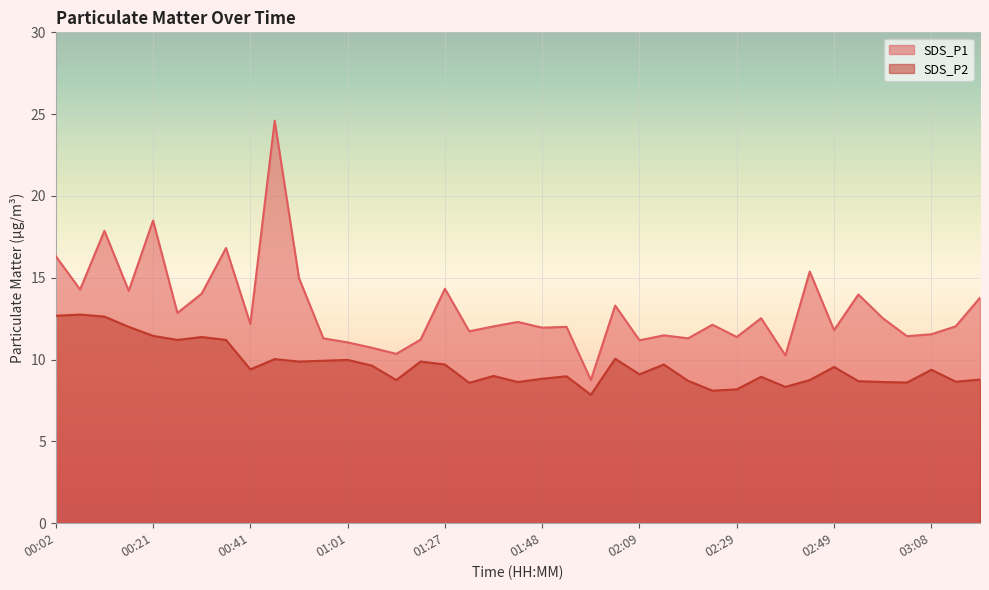

Which series has the largest total across all categories?

SDS_P1